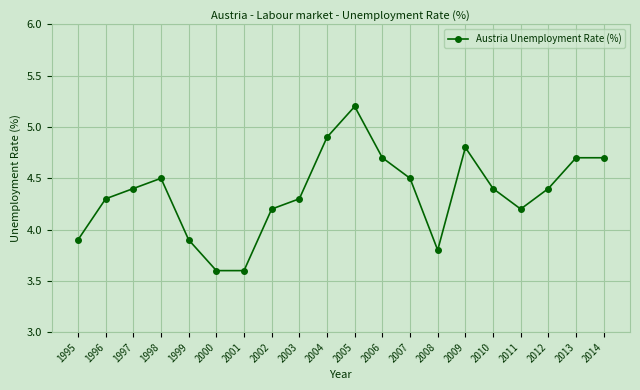

At which label does the data first exceed 4?

1996